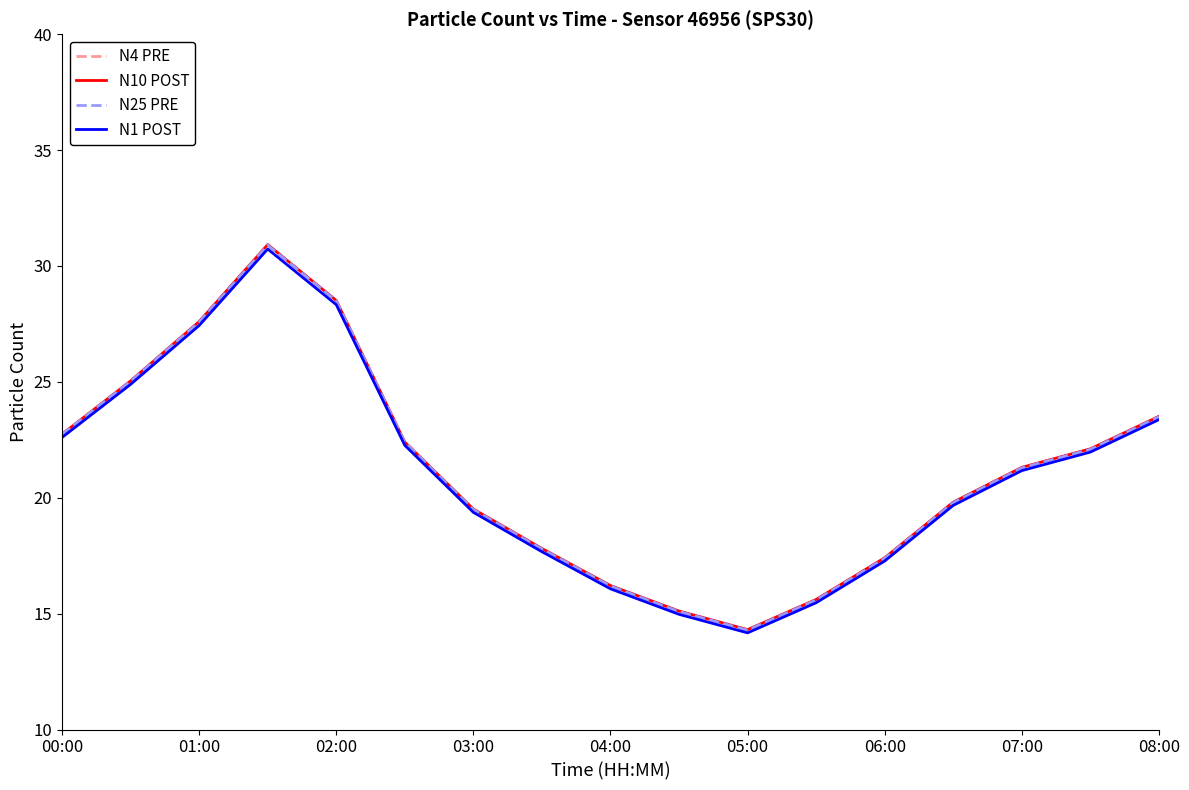

Which series has the largest range (max minus min)?

N4 PRE